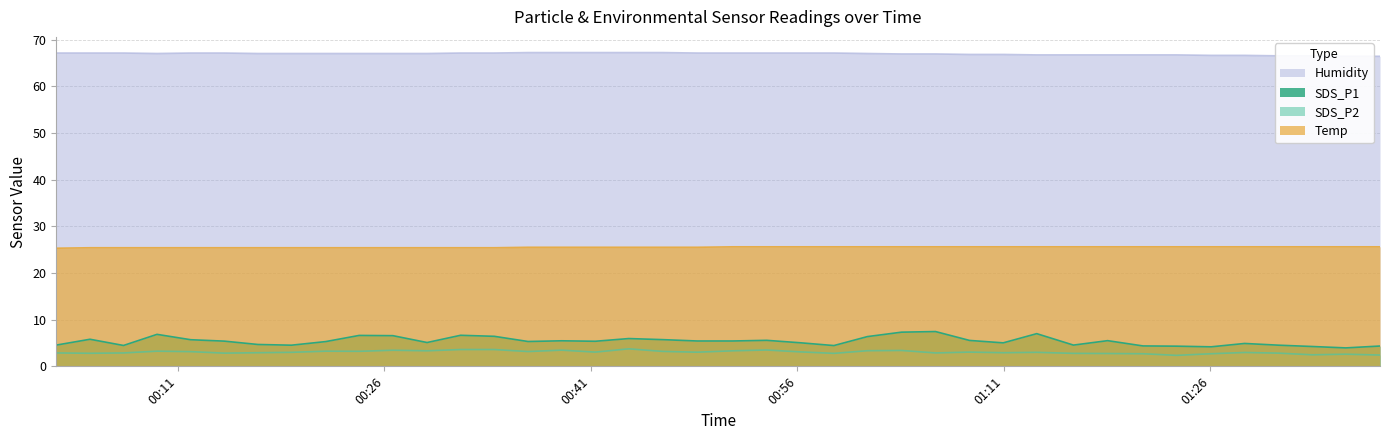

True or false: Temp and SDS_P2 cross at least once.

False